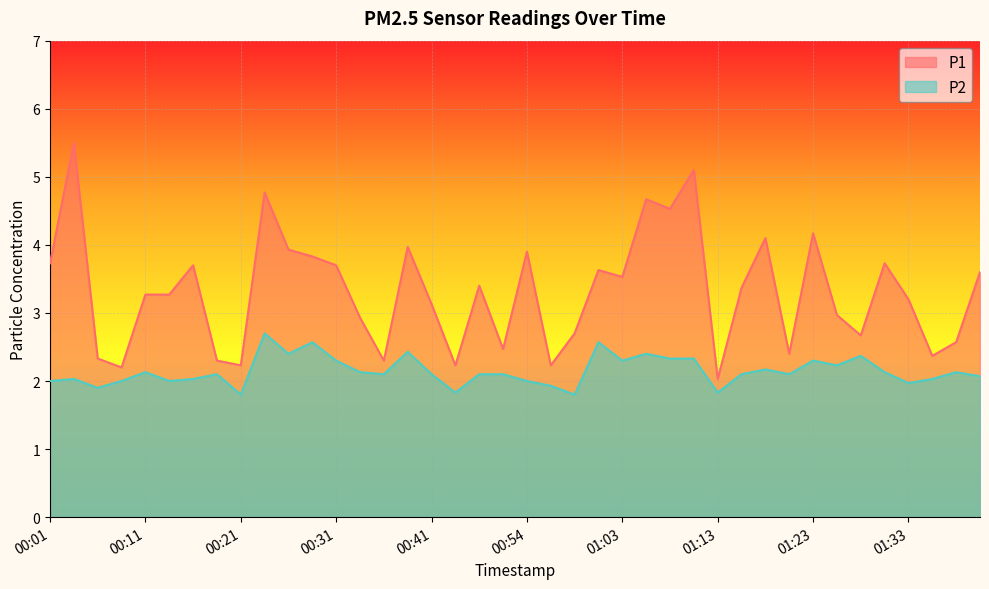

List the series in order of their overall mean, highest first.

P1, P2